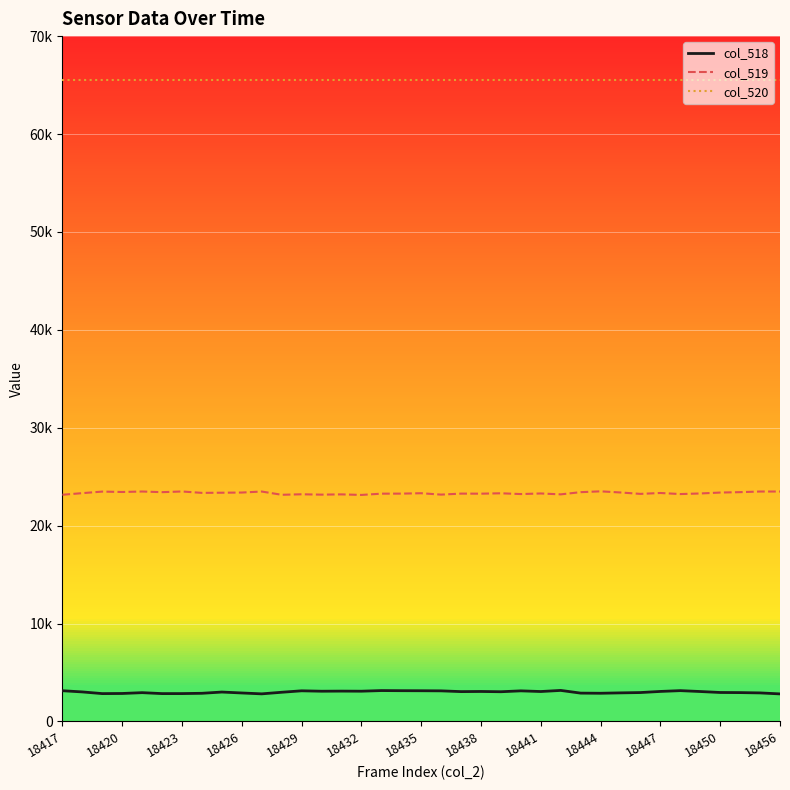

List the series in order of their overall mean, highest first.

col_520, col_519, col_518